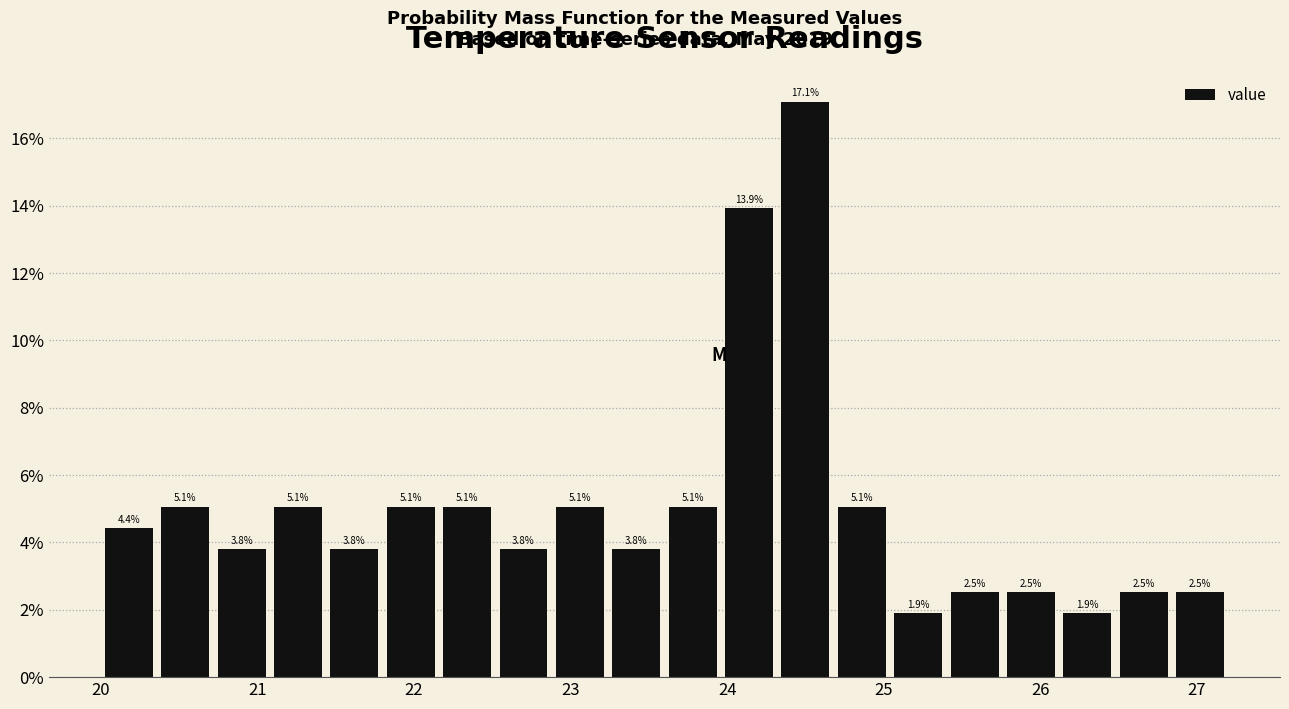

Around what value on the x-axis is the tallest bar? Give the approximate position of its centre, as read against the axis.

24.5